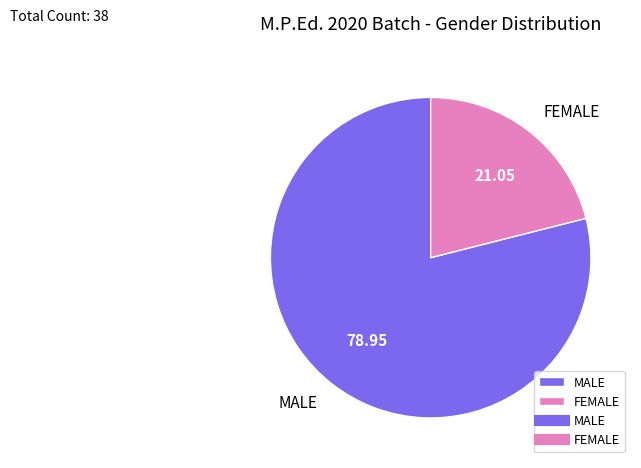

Do FEMALE and MALE together represent more than half of the pie?

Yes